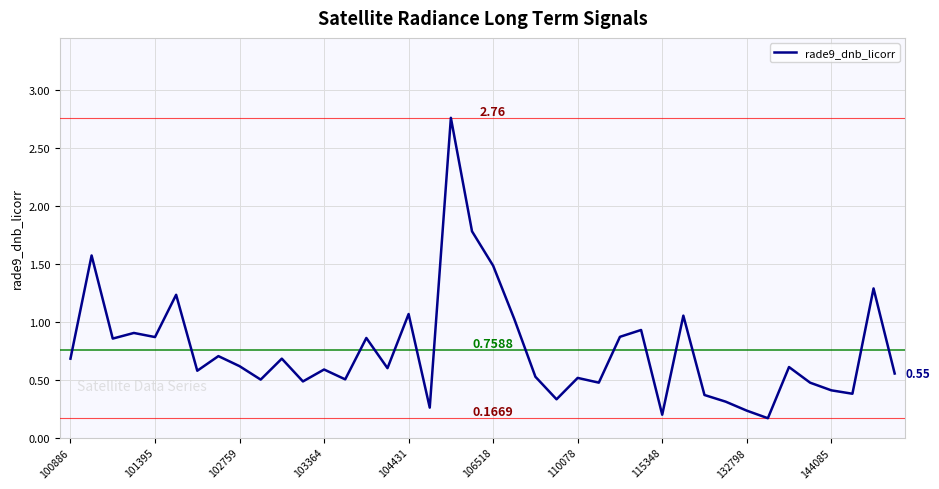

What is the difference between the maximum and minimum values?

2.6